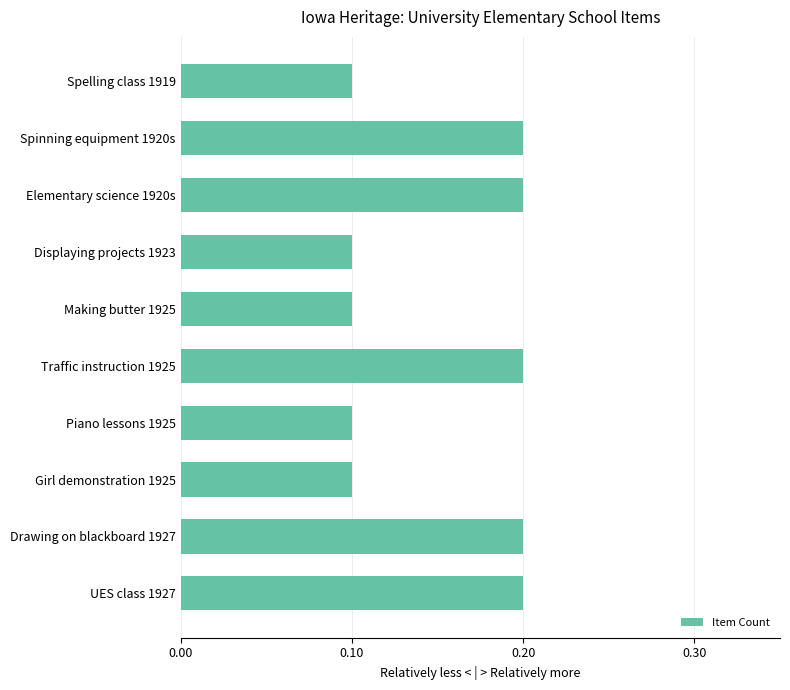

Count the number of data series in this chart.

1